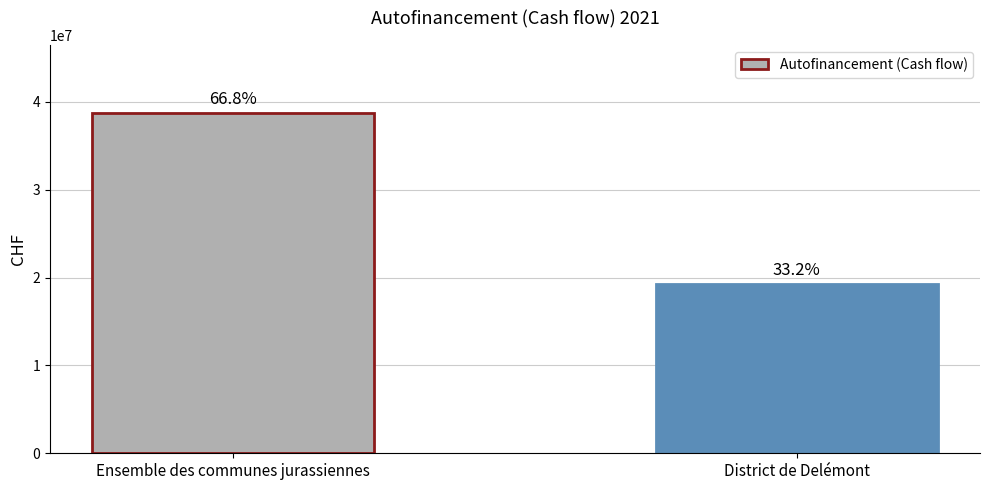

What is the maximum value shown in the chart?

38713744.1